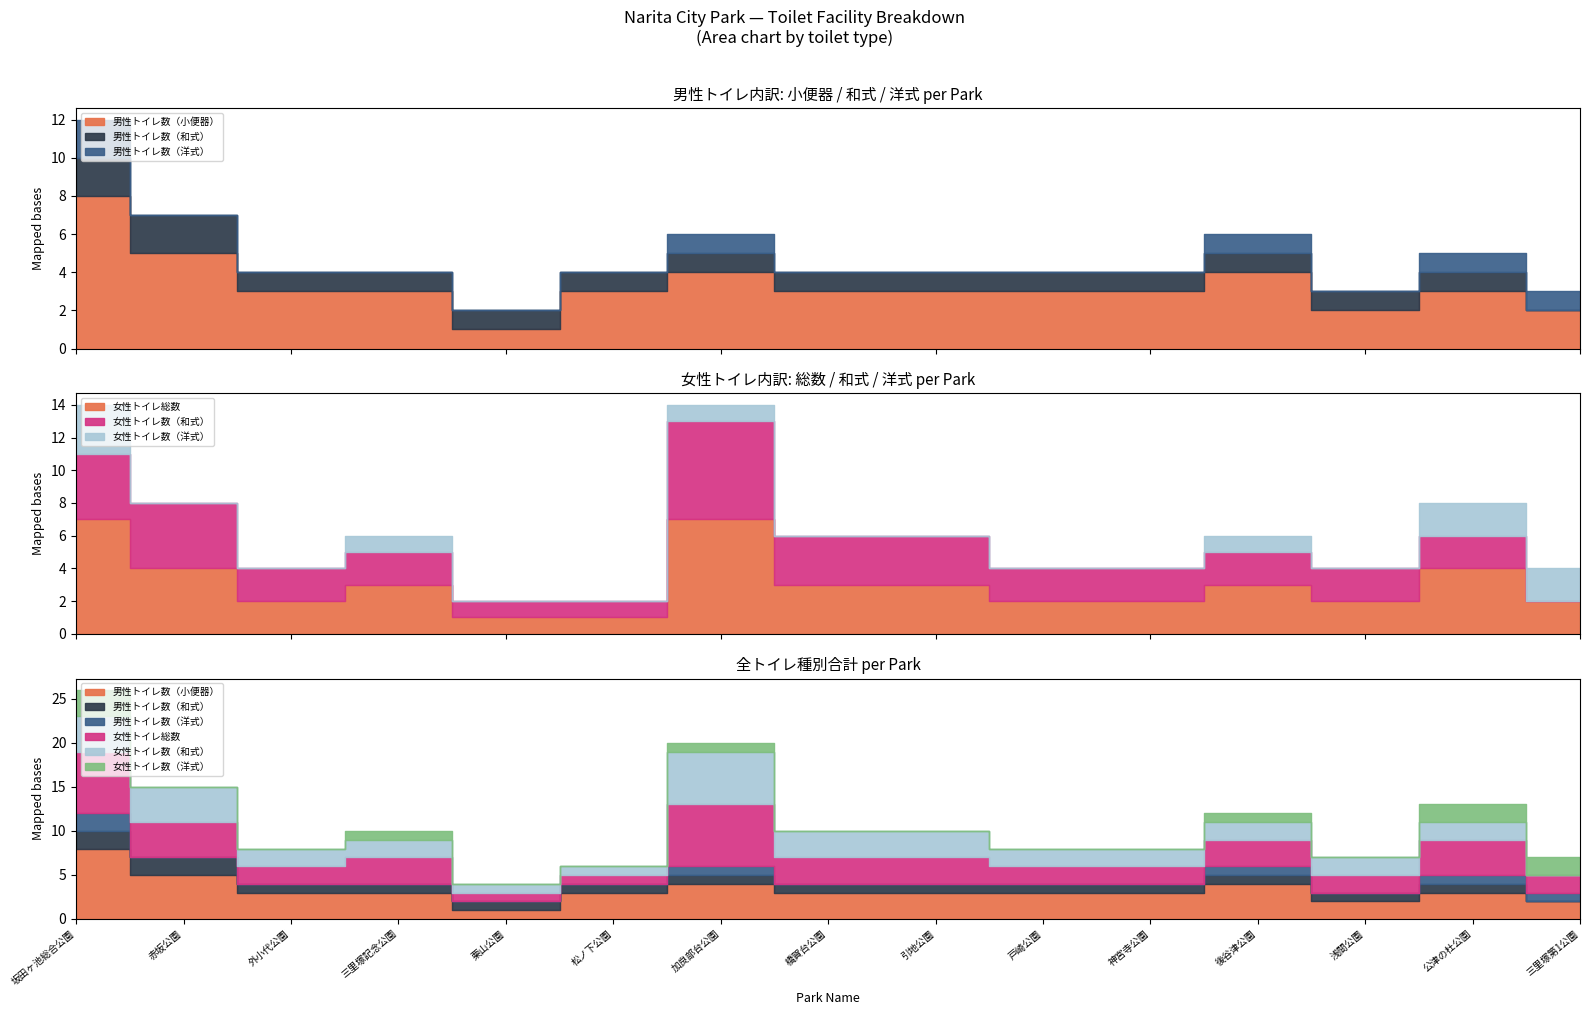

Reading left to right, transcribe all the data shown in this chart.

男性トイレ数（小便器）: 8	5	3	3	1	3	4	3	3	3	3	4	2	3	2
男性トイレ数（和式）: 2	2	1	1	1	1	1	1	1	1	1	1	1	1	0
男性トイレ数（洋式）: 2	0	0	0	0	0	1	0	0	0	0	1	0	1	1
女性トイレ総数: 7	4	2	3	1	1	7	3	3	2	2	3	2	4	2
女性トイレ数（和式）: 4	4	2	2	1	1	6	3	3	2	2	2	2	2	0
女性トイレ数（洋式）: 3	0	0	1	0	0	1	0	0	0	0	1	0	2	2